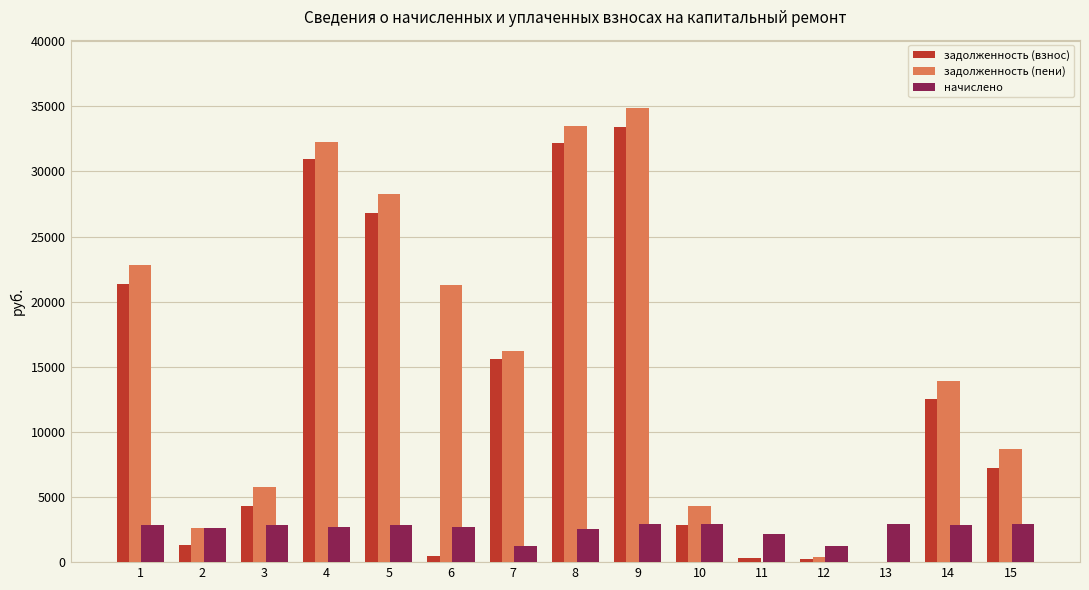

Are the bars horizontal?

No